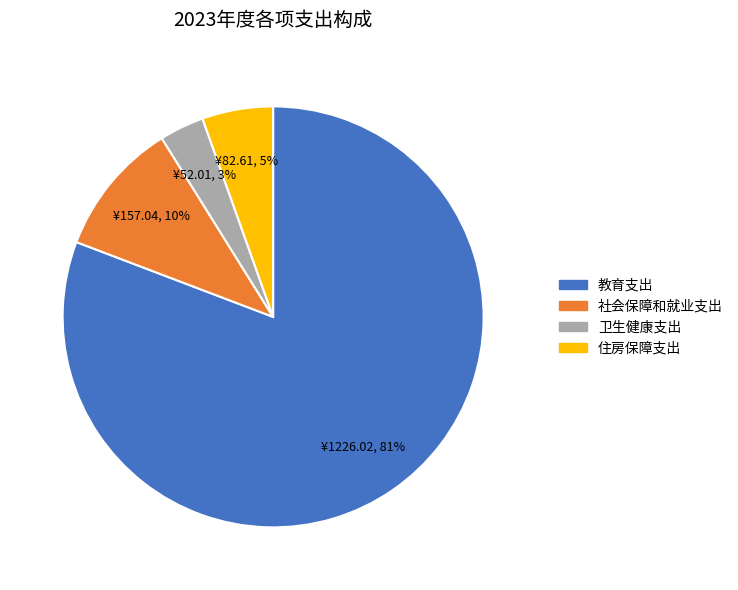

Is the sum of 教育支出 and 住房保障支出 greater than half?

Yes